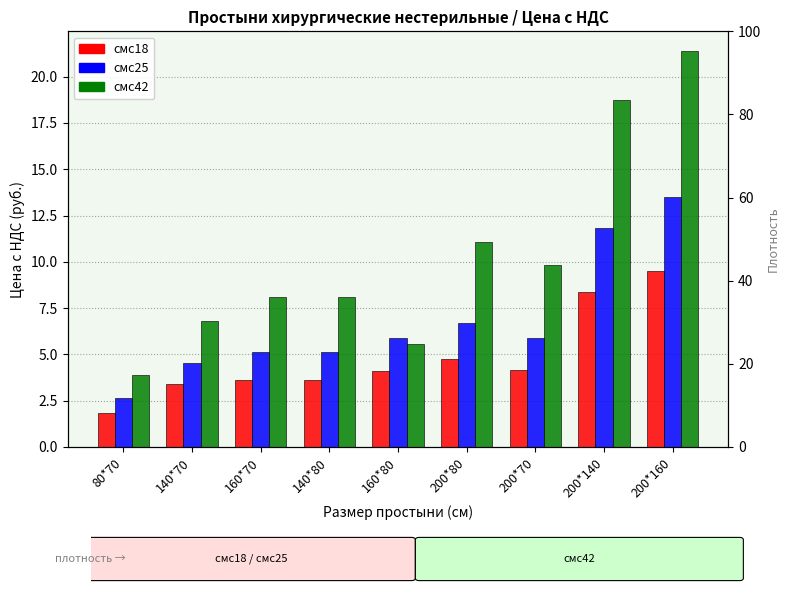

Is the value of смс18 at 80*70 greater than the value of смс25 at 200*80?

No